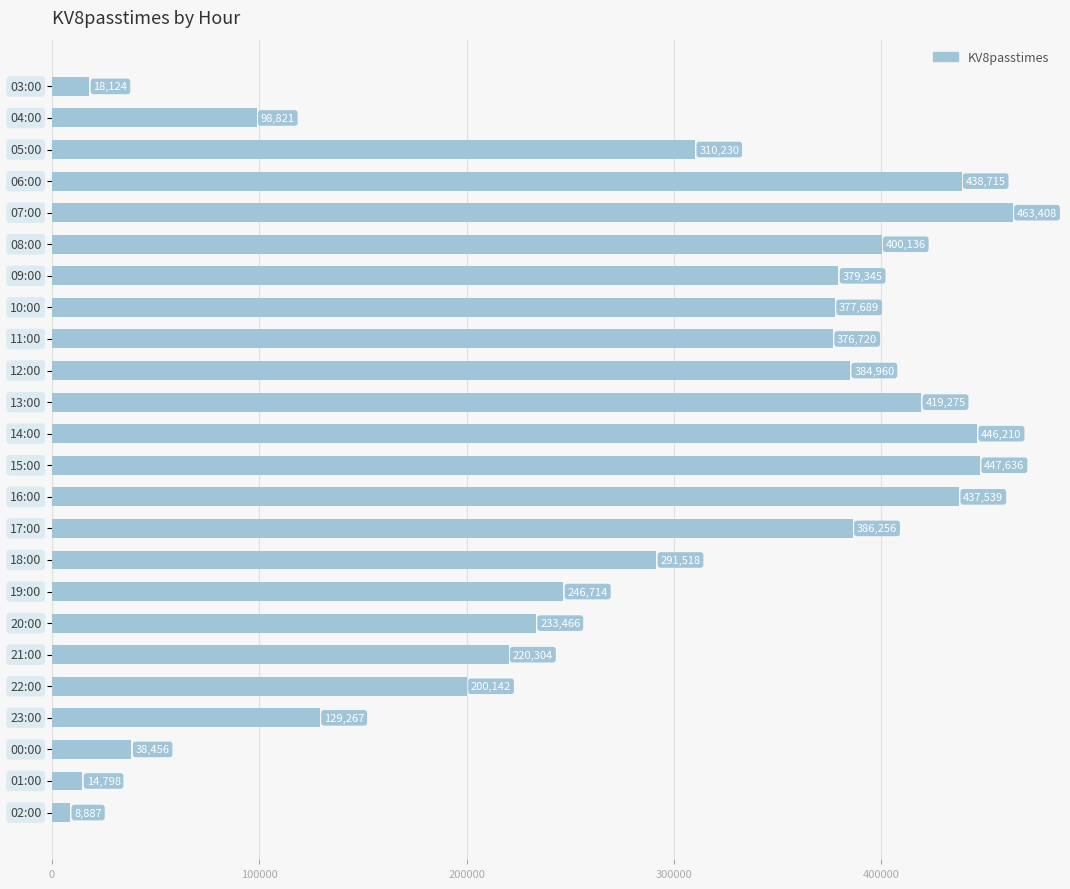

Reading top to bottom, list all the values displayed in this chart.

18124	98821	310230	438715	463408	400136	379345	377689	376720	384960	419275	446210	447636	437539	386256	291518	246714	233466	220304	200142	129267	38456	14798	8887